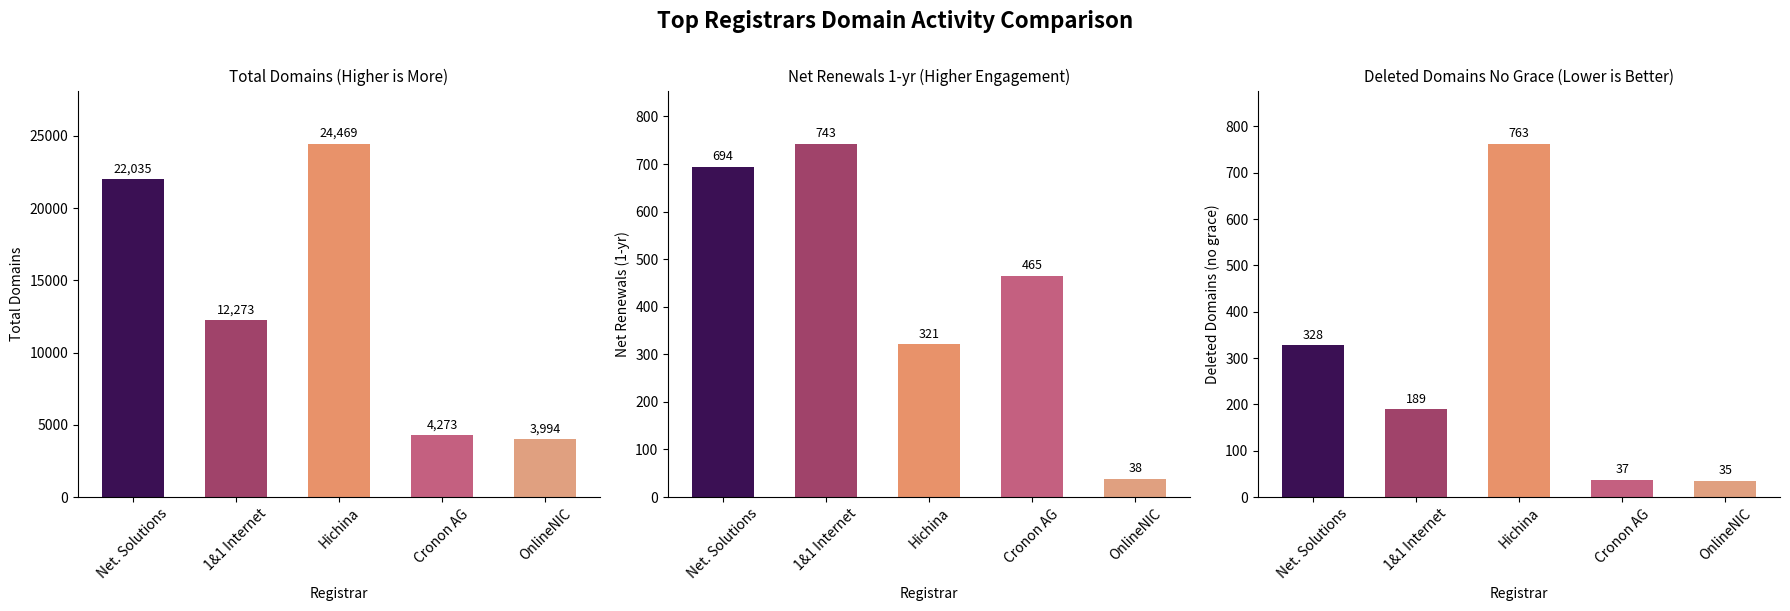

Is the value of deleted-domains-nograce at 1&1 Internet greater than the value of net-renews-1-yr at 1&1 Internet?

No